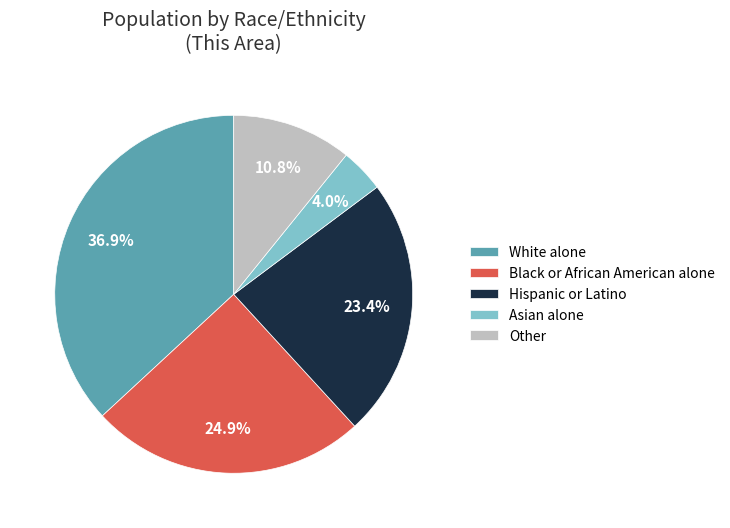

Which category has the biggest portion of the pie?

White alone